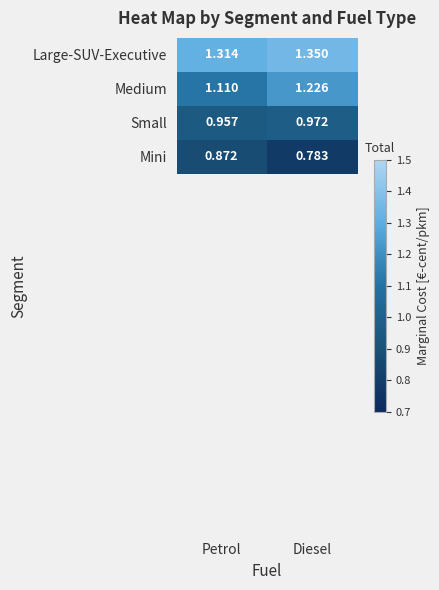

Which category has the highest value across all series?

Diesel